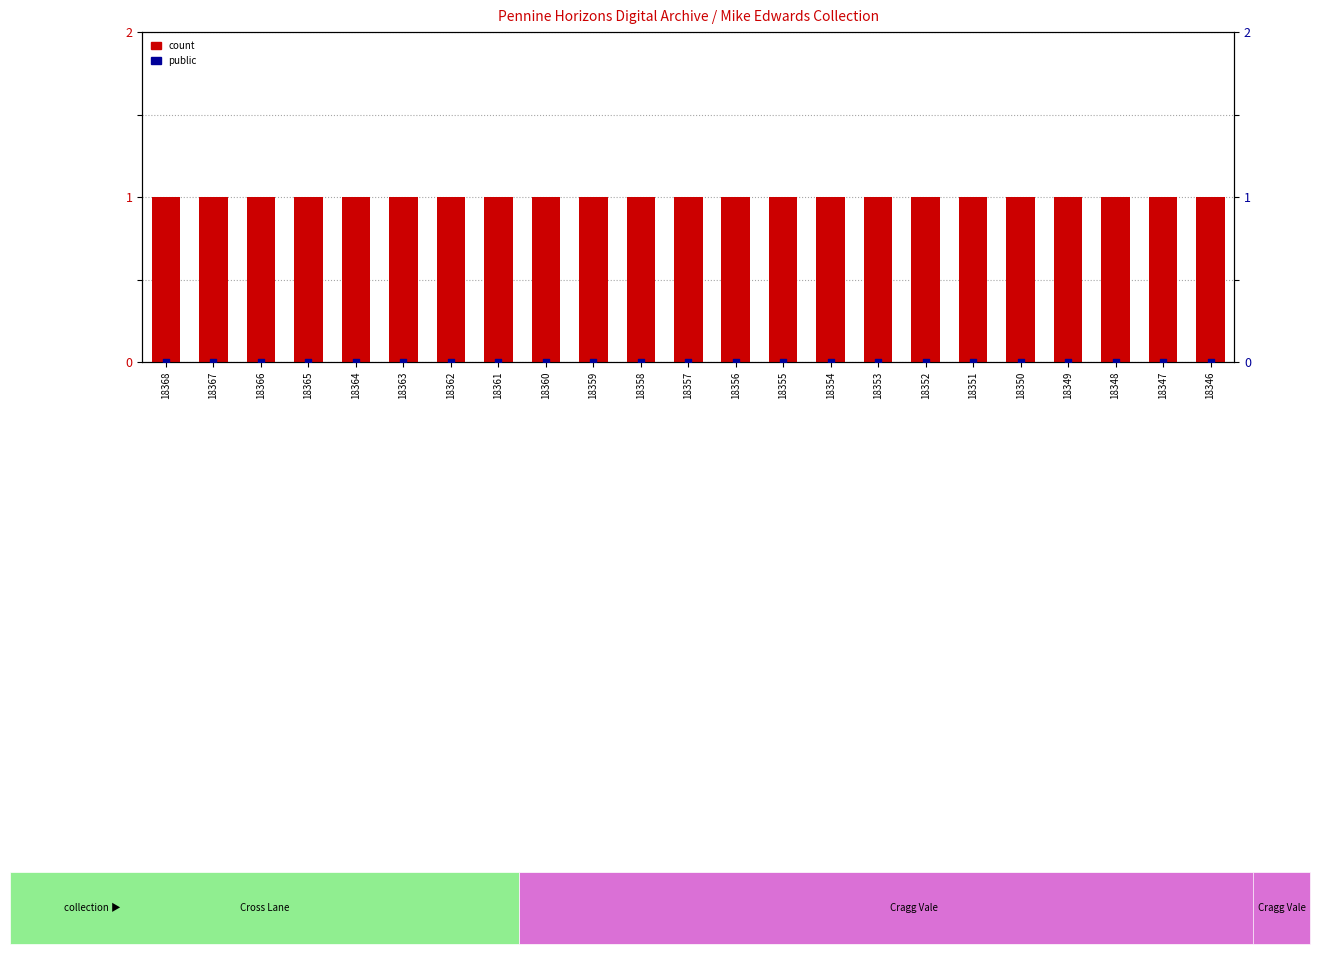

Which series contains the lowest Y value?

featured (public flag)